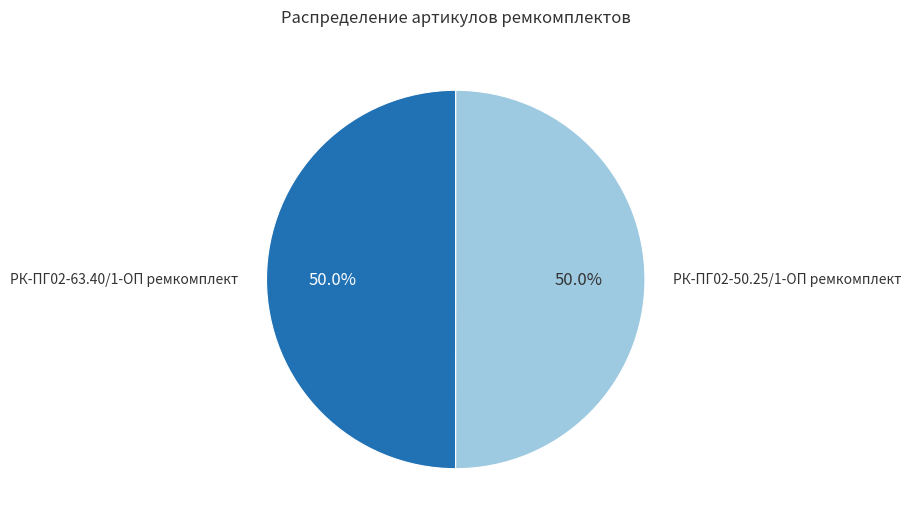

How many slices are in this pie chart?

2